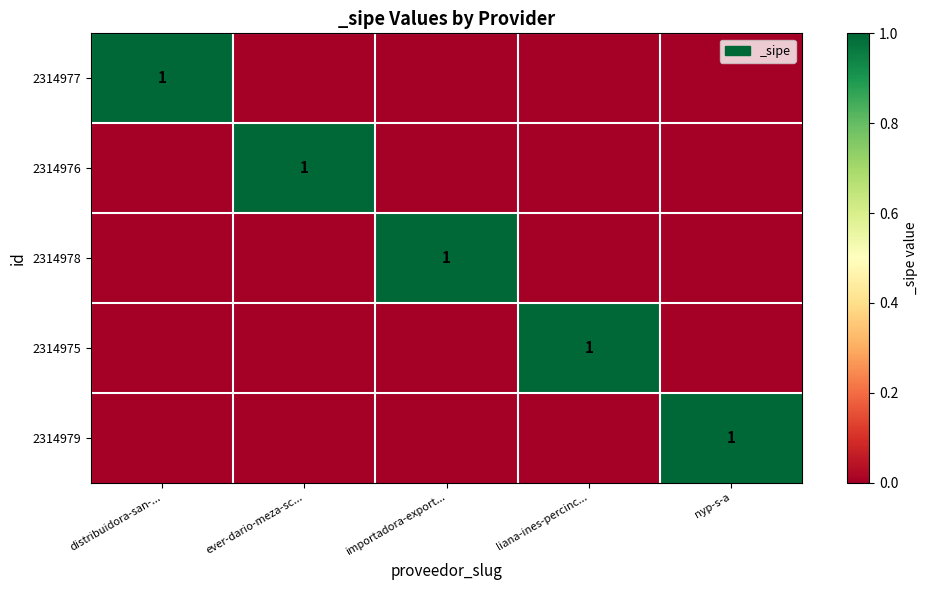

At how many categories does at least one series exceed 0?

5